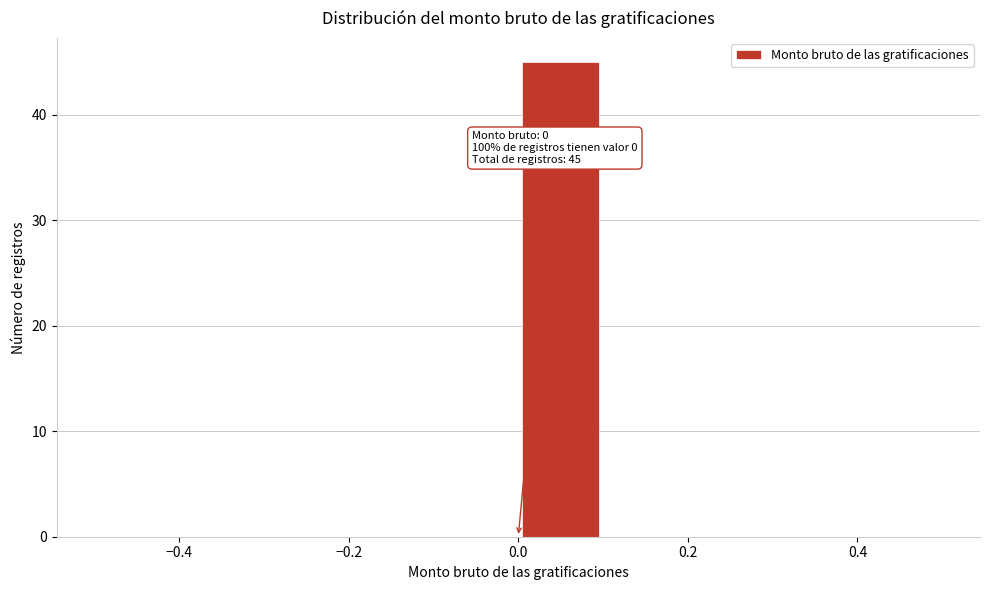

Over which range of the x-axis is the bar tallest?

0.0 to 0.1